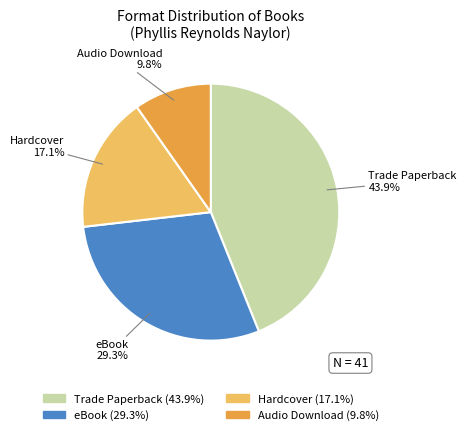

What is the largest slice in the pie chart?

Trade Paperback